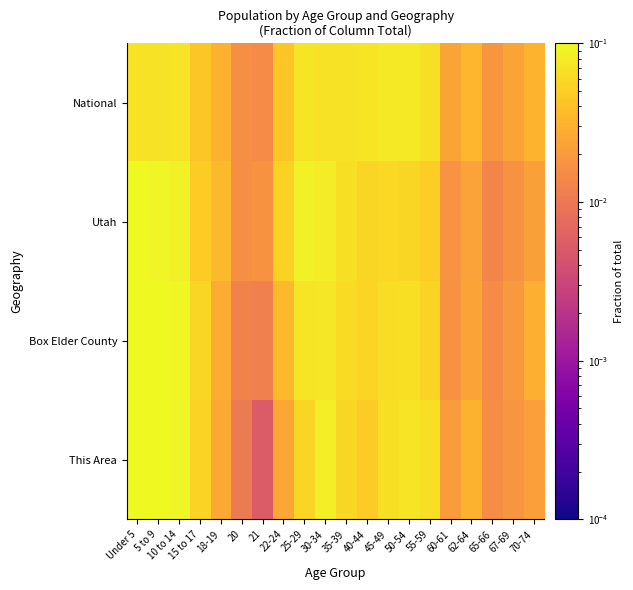

Reading left to right, what are all the values shown in this chart?

This Area: Under 5=0.1	5 to 9=0.1	10 to 14=0.1	15 to 17=0.1	18-19=0.0	20=0.0	21=0.0	22-24=0.0	25-29=0.1	30-34=0.1	35-39=0.1	40-44=0.0	45-49=0.1	50-54=0.1	55-59=0.1	60-61=0.0	62-64=0.0	65-66=0.0	67-69=0.0	70-74=0.0
Box Elder County: Under 5=0.1	5 to 9=0.1	10 to 14=0.1	15 to 17=0.1	18-19=0.0	20=0.0	21=0.0	22-24=0.0	25-29=0.1	30-34=0.1	35-39=0.1	40-44=0.1	45-49=0.1	50-54=0.1	55-59=0.1	60-61=0.0	62-64=0.0	65-66=0.0	67-69=0.0	70-74=0.0
Utah: Under 5=0.1	5 to 9=0.1	10 to 14=0.1	15 to 17=0.0	18-19=0.0	20=0.0	21=0.0	22-24=0.1	25-29=0.1	30-34=0.1	35-39=0.1	40-44=0.1	45-49=0.1	50-54=0.1	55-59=0.1	60-61=0.0	62-64=0.0	65-66=0.0	67-69=0.0	70-74=0.0
National: Under 5=0.1	5 to 9=0.1	10 to 14=0.1	15 to 17=0.0	18-19=0.0	20=0.0	21=0.0	22-24=0.0	25-29=0.1	30-34=0.1	35-39=0.1	40-44=0.1	45-49=0.1	50-54=0.1	55-59=0.1	60-61=0.0	62-64=0.0	65-66=0.0	67-69=0.0	70-74=0.0